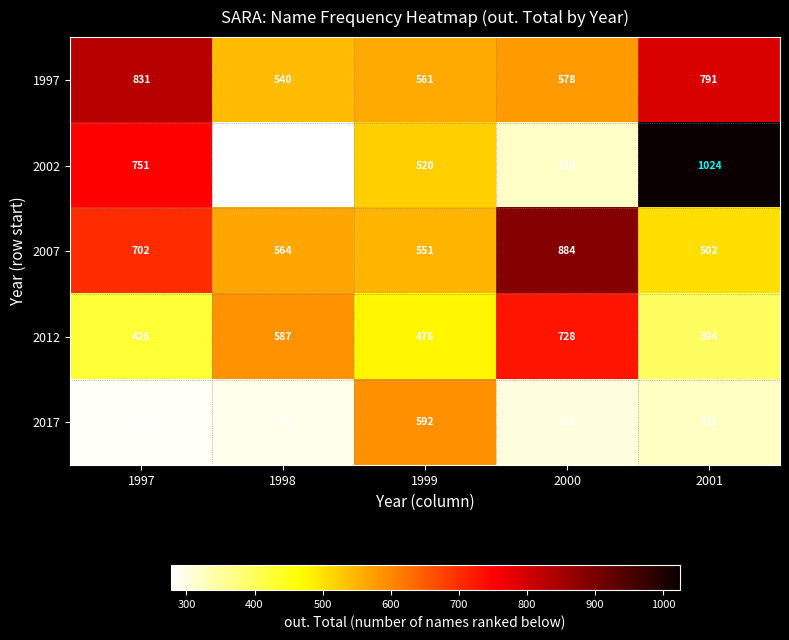

Rank the series at 2001 from lowest to highest value.

2017, 2012, 2007, 1997, 2002